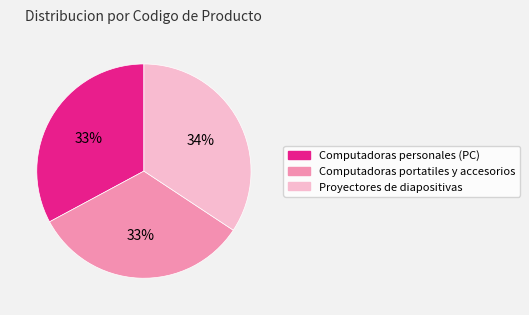

Approximately how many times larger is the value at Proyectores de diapositivas compared to Computadoras personales (PC)?

1.0